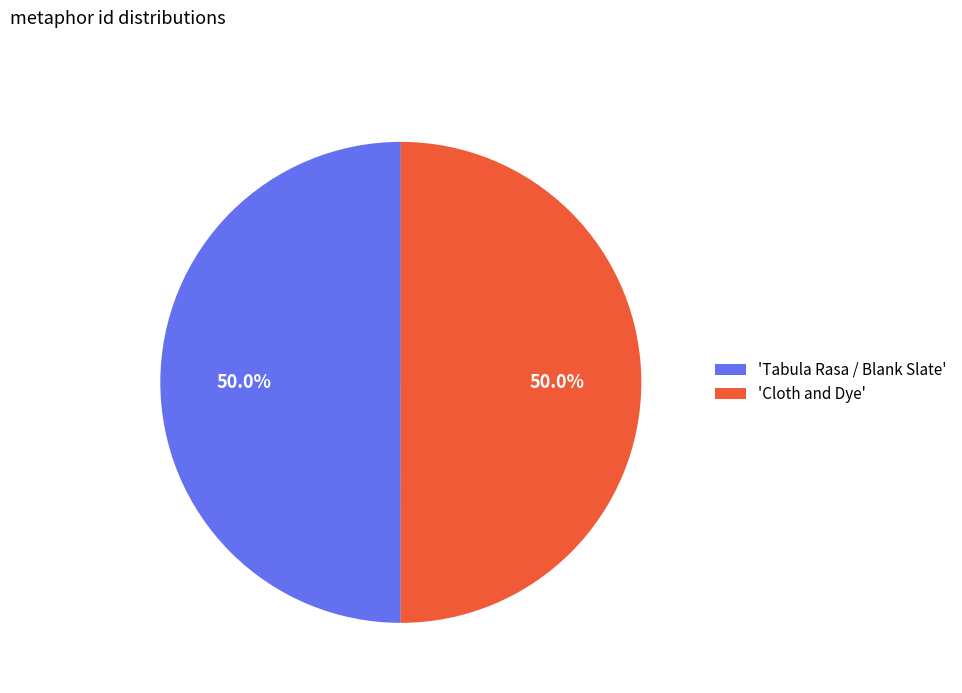

What is the ratio of the value at 'Tabula Rasa / Blank Slate' to the value at 'Cloth and Dye'?

1.0